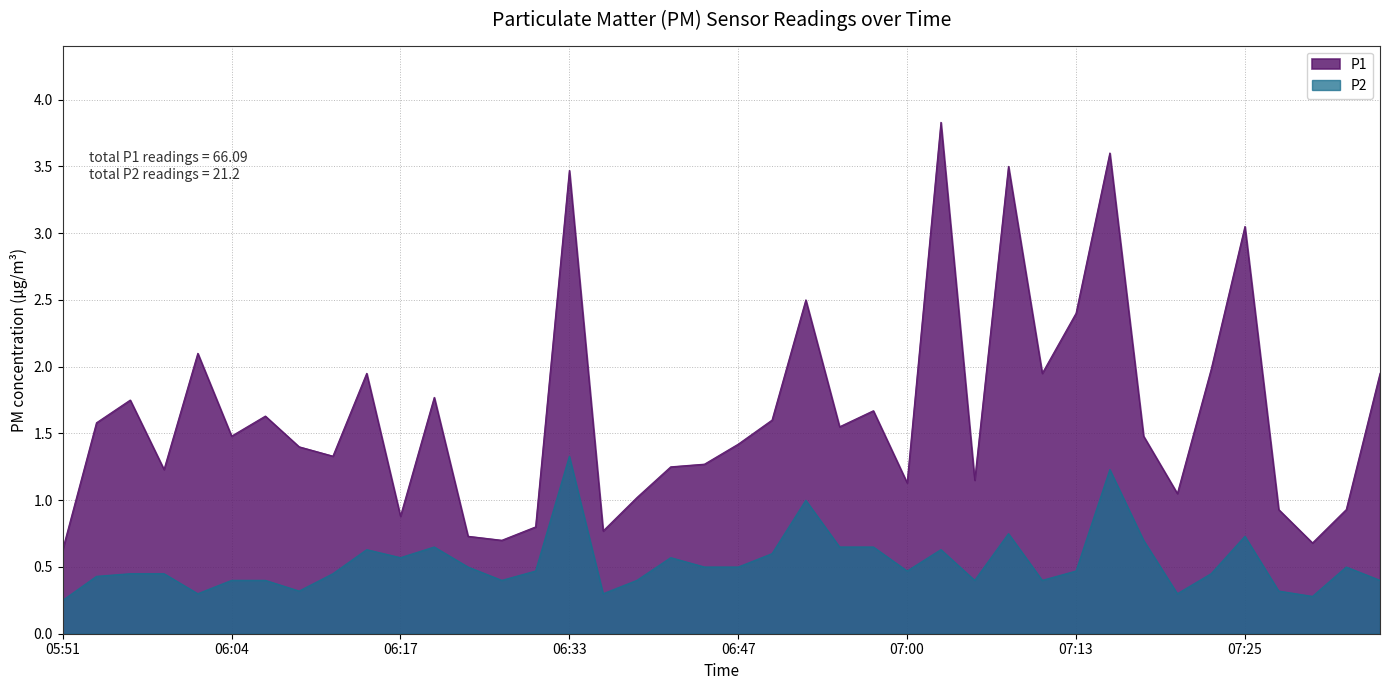

At which category is the sum across all series the highest?

07:15